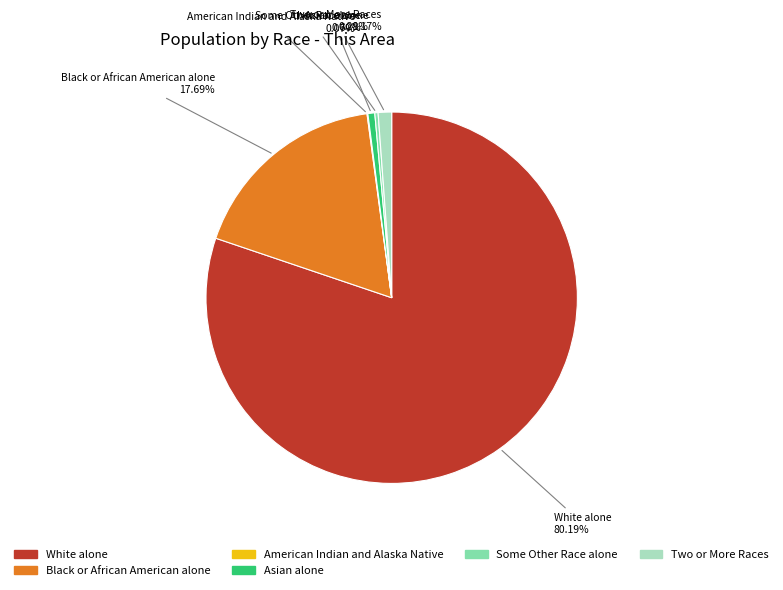

Does any single category account for the majority?

Yes